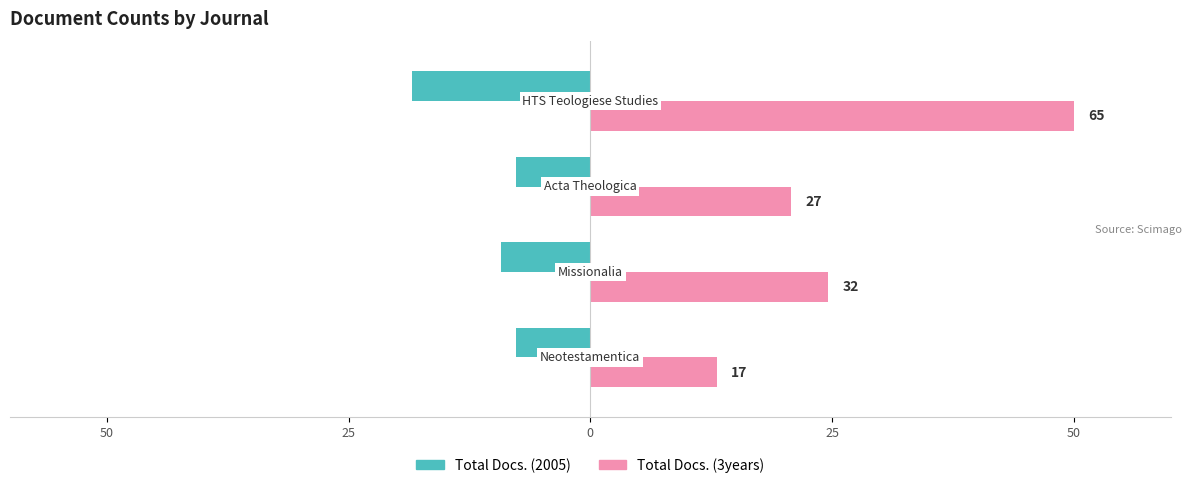

What are all the series names shown in the legend?

Total Docs. (2005), Total Docs. (3years)